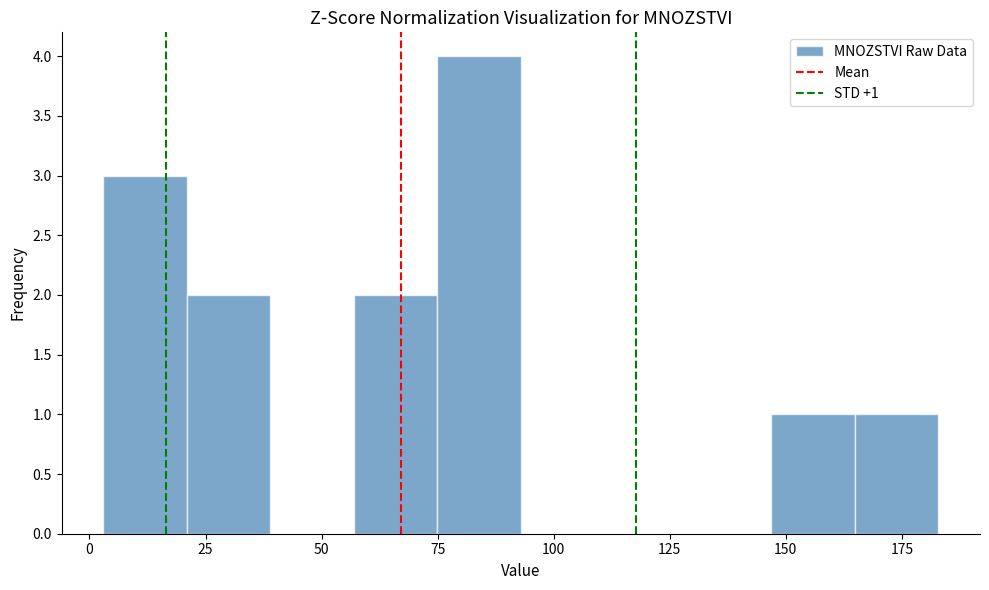

Around what value on the x-axis is the tallest bar? Give the approximate position of its centre, as read against the axis.

85